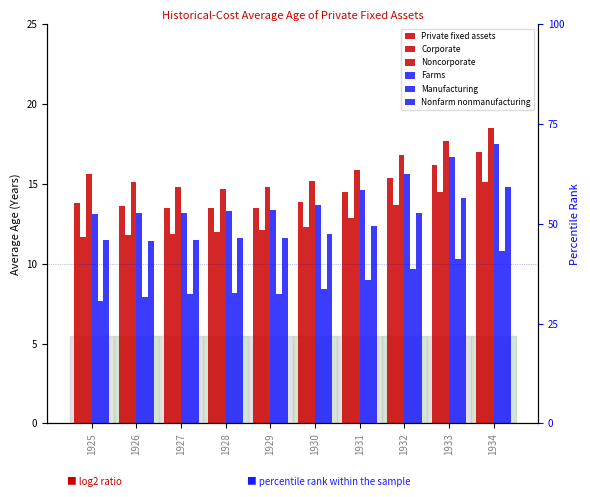

What is the average value of the Nonfarm nonmanufacturing series?

12.4